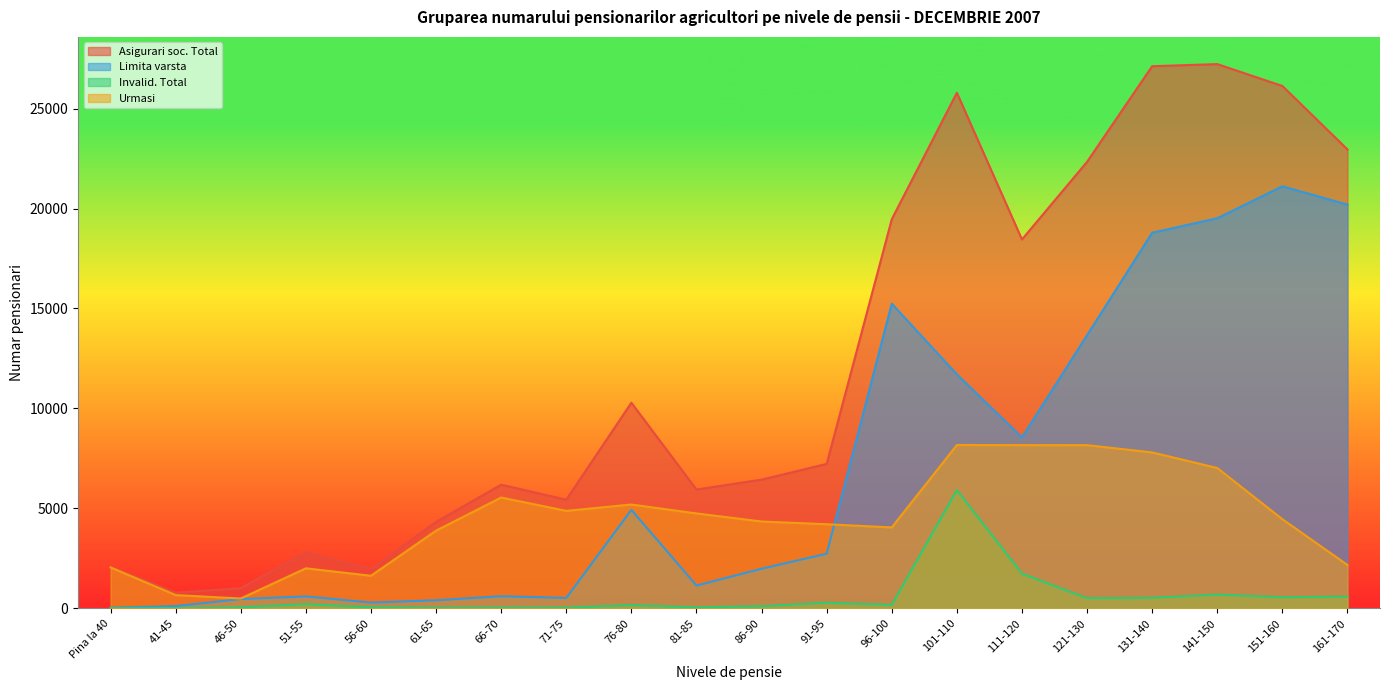

True or false: Limita varsta and Asigurari soc. Total intersect in this chart.

False